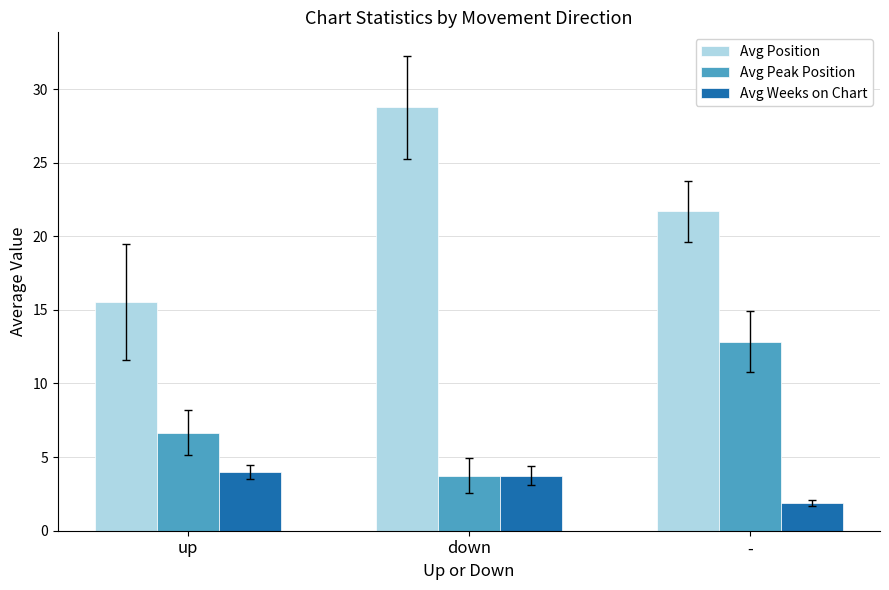

What is the average value of the Avg Position series?

22.0